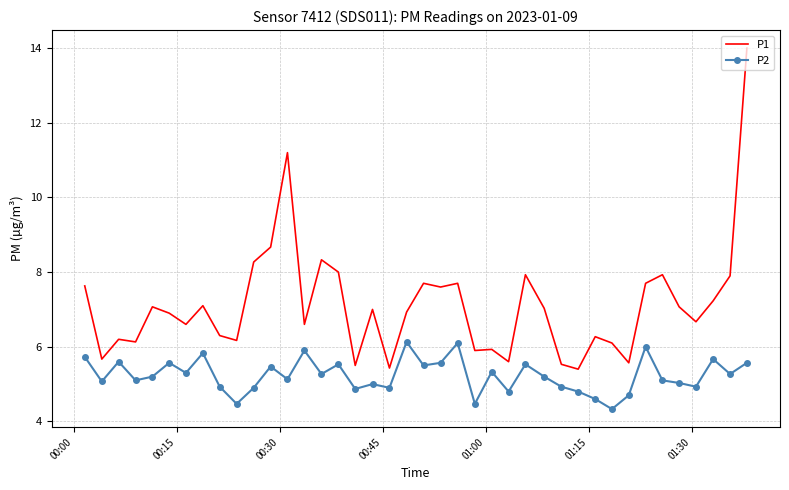

Which series has the largest range (max minus min)?

P1